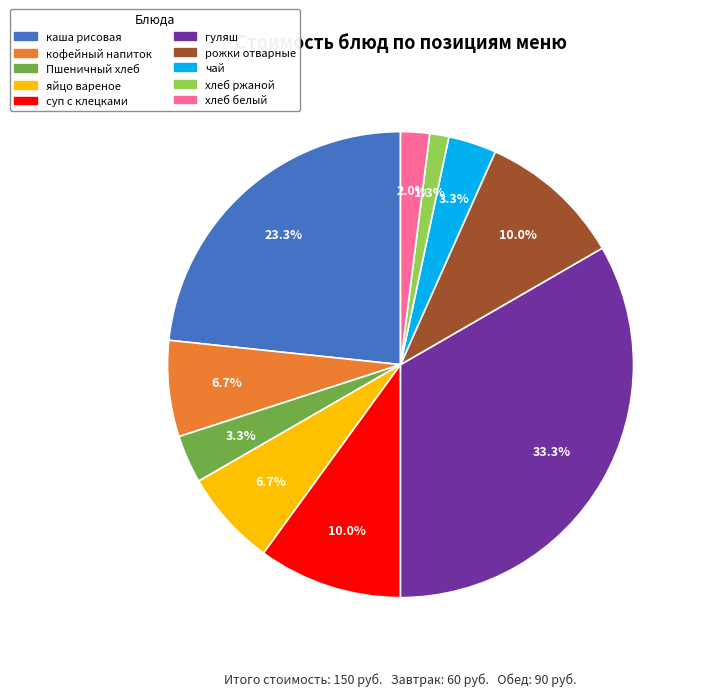

Between гуляш and хлеб ржаной, which is larger?

гуляш